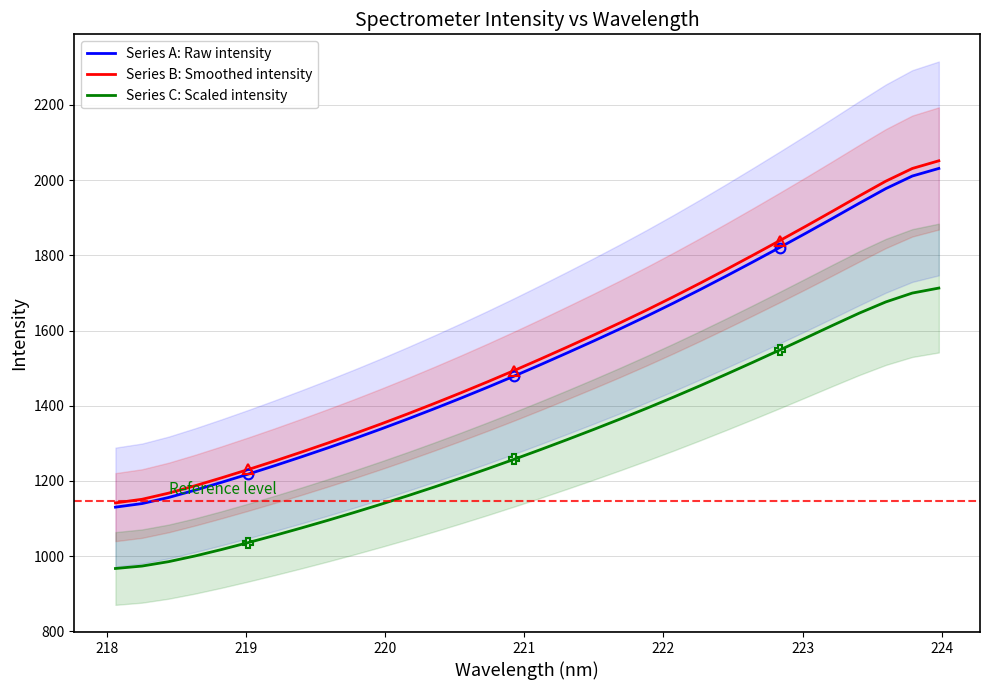

What is the minimum value for Series C: Scaled intensity?

967.3